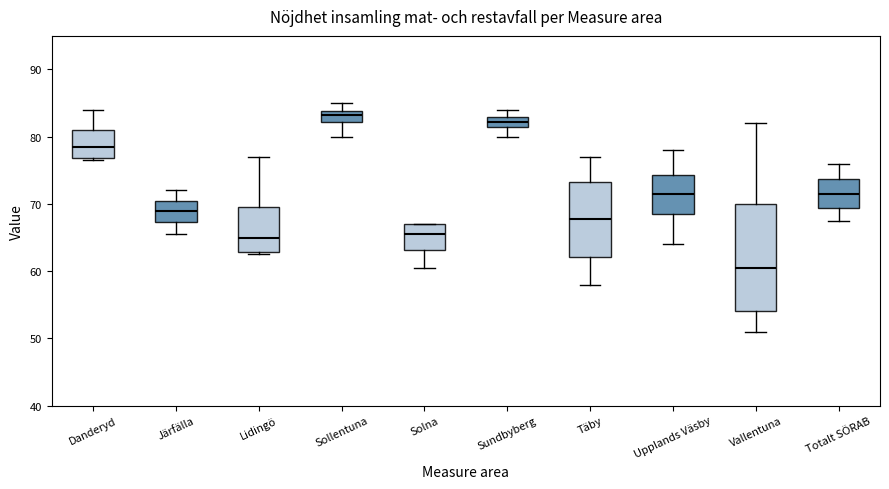

Which box is the tallest, from its lower edge to its upper edge?

Vallentuna